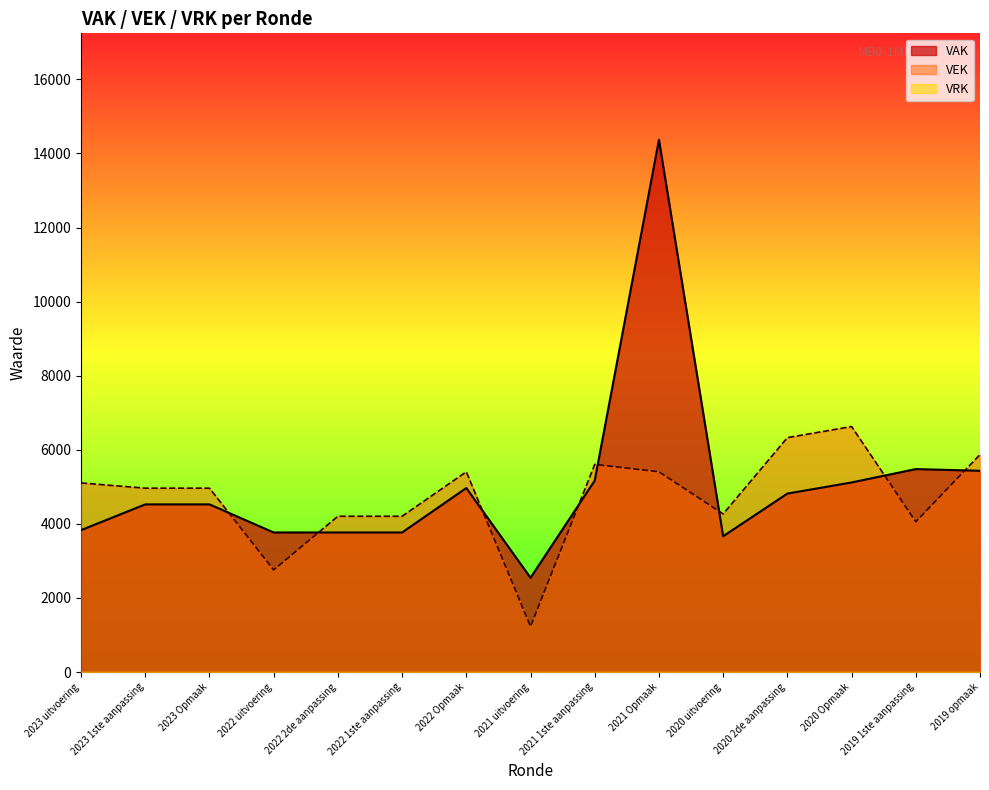

Reading left to right, transcribe all the data shown in this chart.

VAK: 3831	4526	4526	3768	3768	3768	4968	2545	5168	14368	3666	4818	5118	5479	5433
VEK: 5105	4964	4964	2757	4206	4206	5406	1231	5606	5406	4269	6328	6628	4057	5871